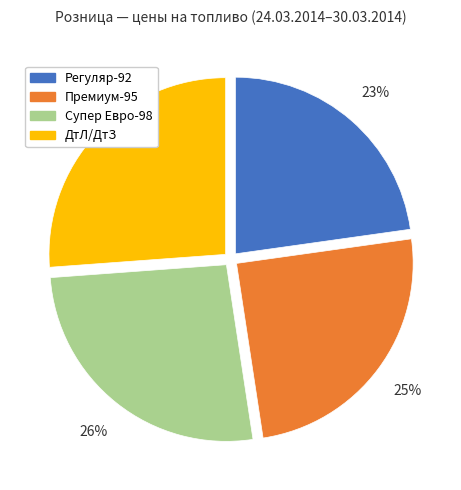

To the nearest percent, what is the average slice percentage?

25%